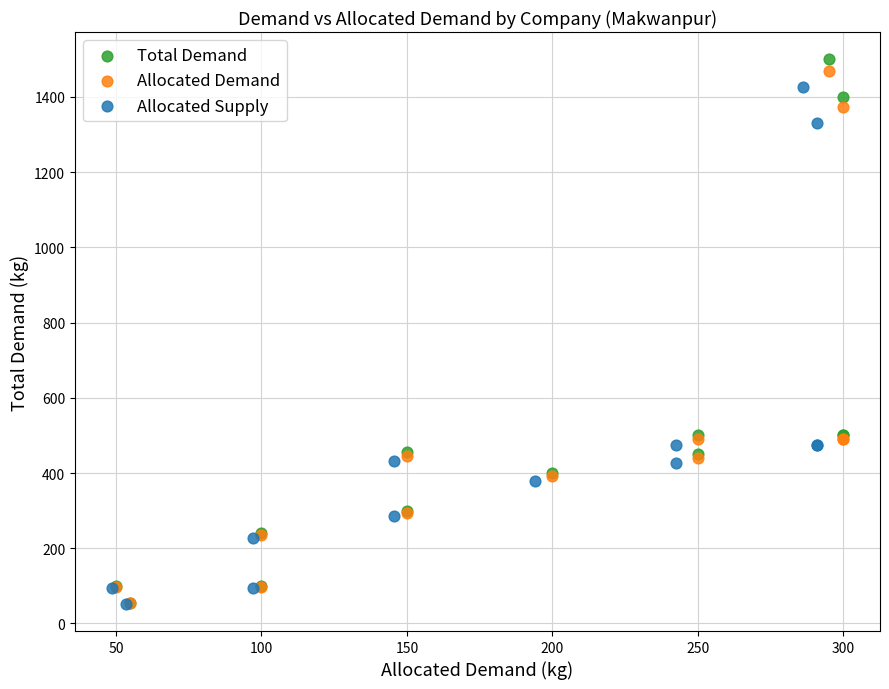

Which series has the widest spread of Y values?

Total Demand